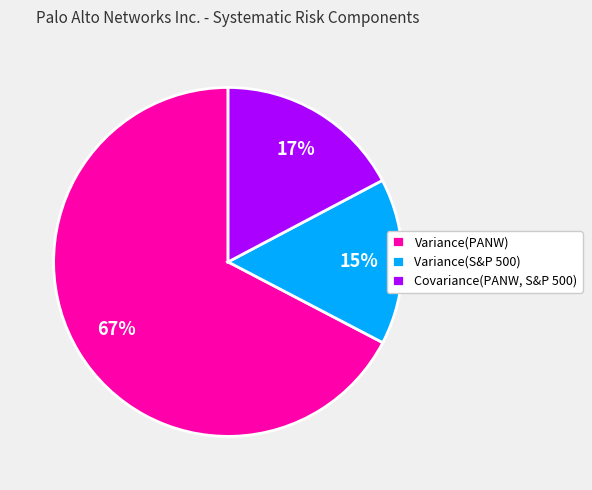

The Variance(PANW) slice represents 67% of the pie. True or false?

True